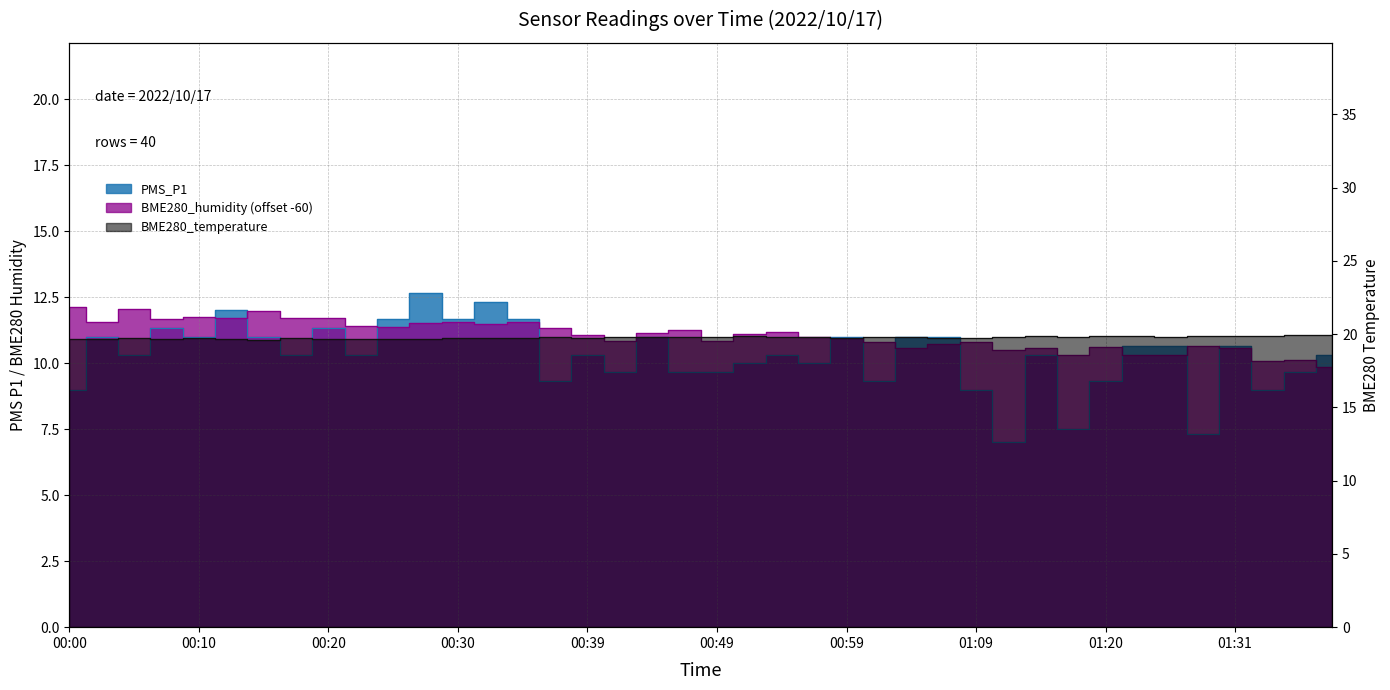

Is it true that BME280_temperature equals 5.4 at 01:04?

False